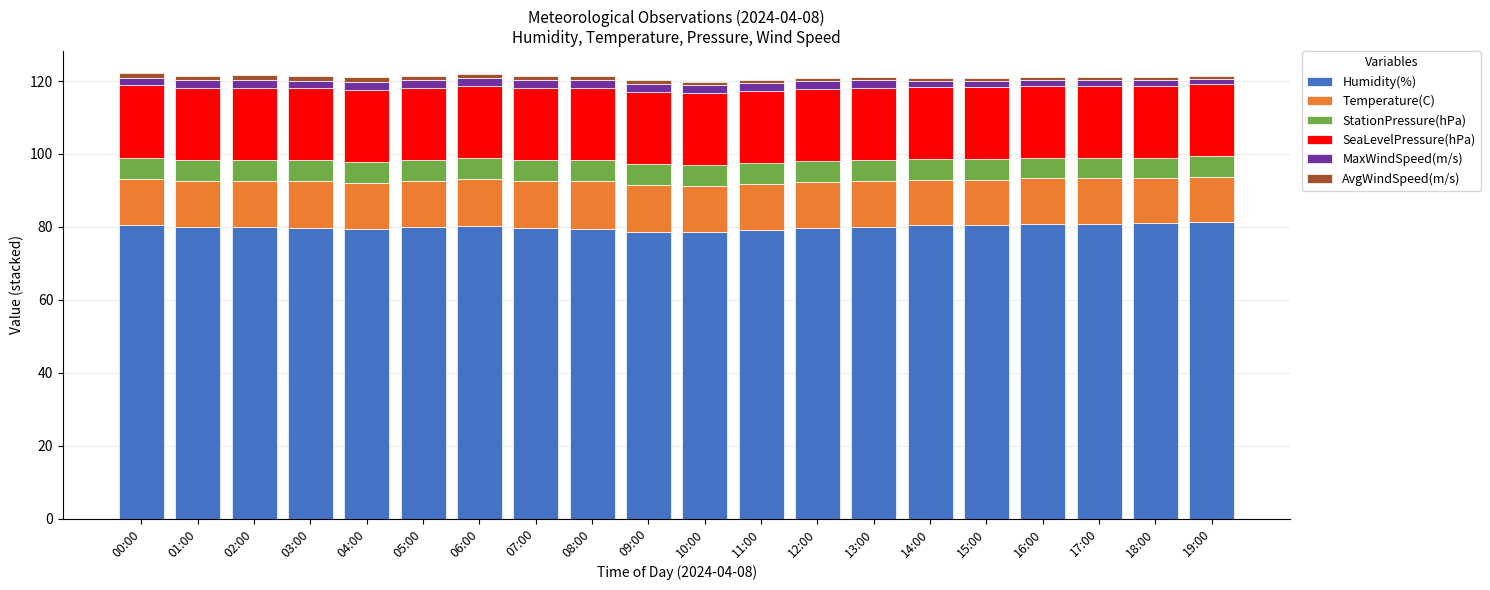

What is the lowest value of the Humidity(%) series?

78.5